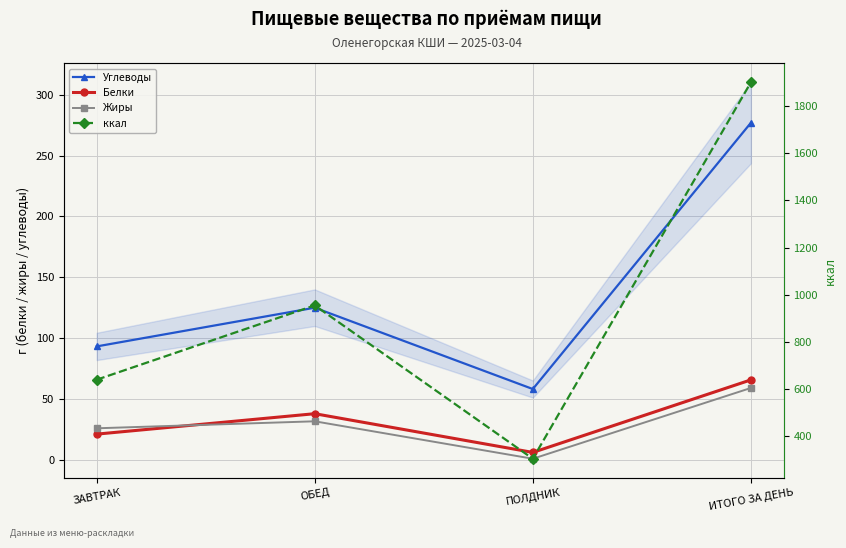

How many lines are shown in the chart?

4